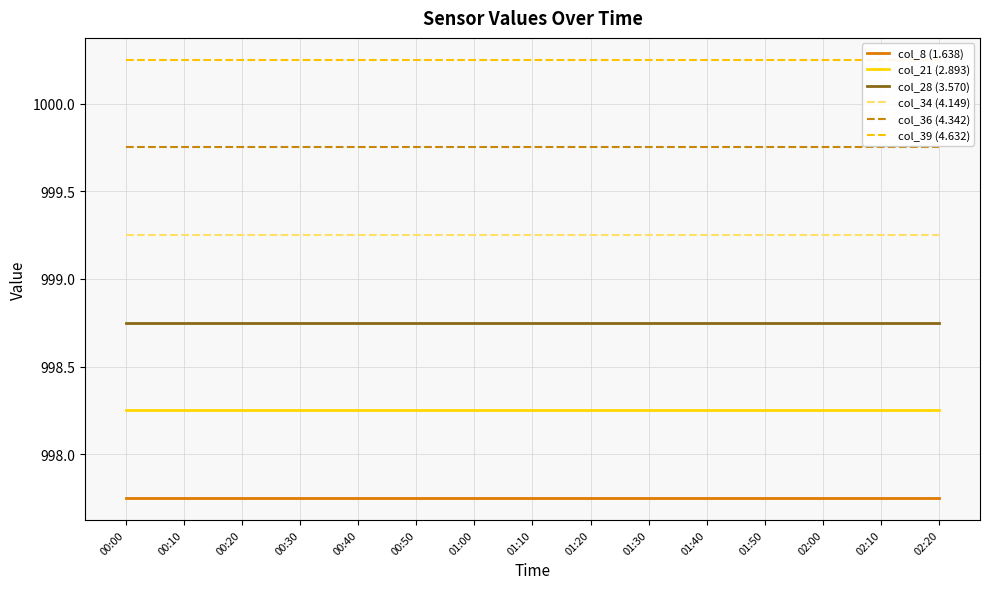

What is the spread (max minus min) of values at 02:20?

2.5